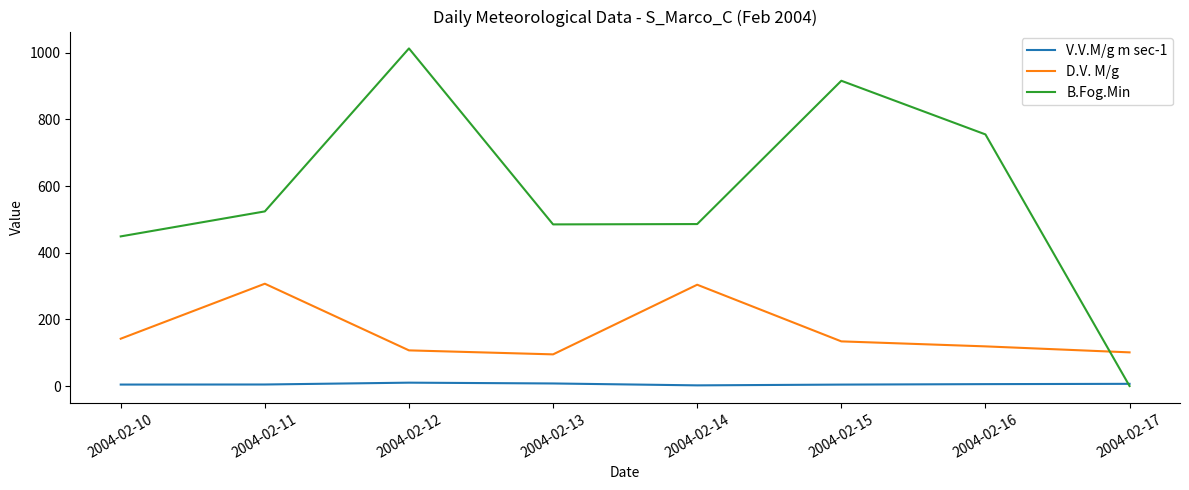

After their last crossing, which series has the higher values: V.V.M/g m sec-1 or B.Fog.Min?

V.V.M/g m sec-1